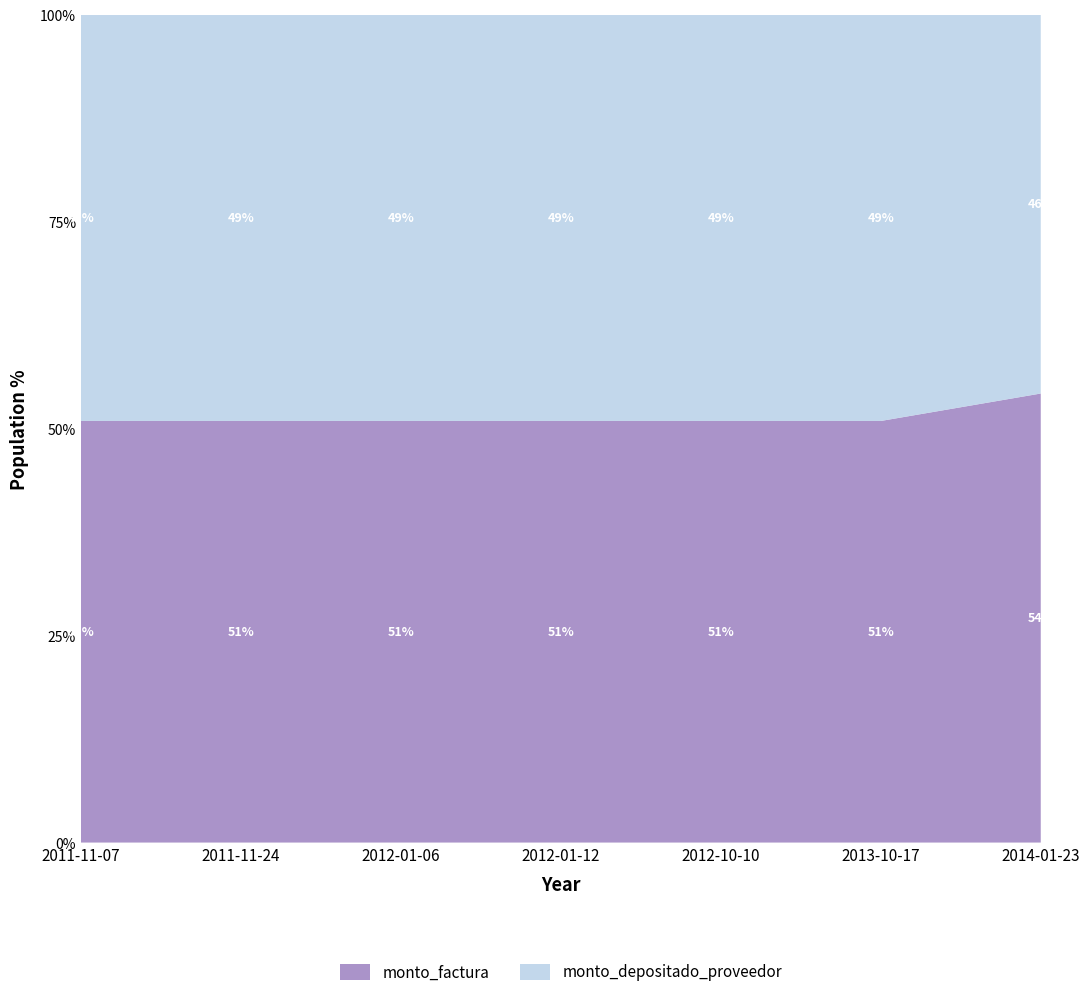

Reading left to right, extract all data points from this chart.

monto_factura: 2011-11-07=26885000	2011-11-24=150018300	2012-01-06=119996100	2012-01-12=200024400	2012-10-10=139802000	2013-10-17=333374000	2014-01-23=219040500
monto_depositado_proveedor: 2011-11-07=25888463	2011-11-24=144457622	2012-01-06=115548245	2012-01-12=192610161	2012-10-10=134620007	2013-10-17=321016937	2014-01-23=184636539